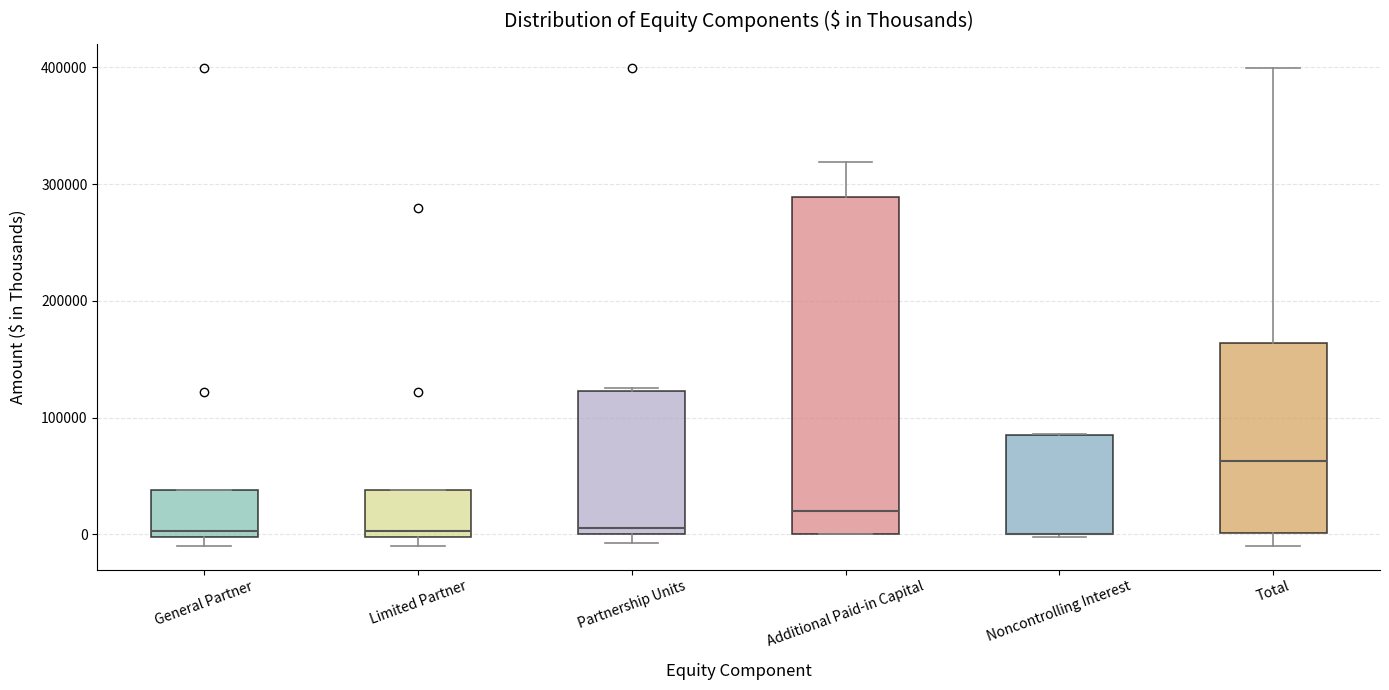

Reading left to right, read every box against the y-axis: the position of its median line, the range the box covers, and the ends of its whiskers. The values are not printed on the chart, so give them approximately, as read against the axis.

General Partner: median 0 (just above the box's lower edge), box 0 to 40000, whiskers -10000 to 40000
Limited Partner: median 0 (just above the box's lower edge), box 0 to 40000, whiskers -10000 to 40000
Partnership Units: median 10000, box 0 to 120000, whiskers -10000 to 130000
Additional Paid-in Capital: median 20000, box 0 to 290000, whiskers 0 to 320000
Noncontrolling Interest: median 0 (drawn on the box's lower edge), box 0 to 80000, whiskers 0 to 90000
Total: median 60000, box 0 to 160000, whiskers -10000 to 400000